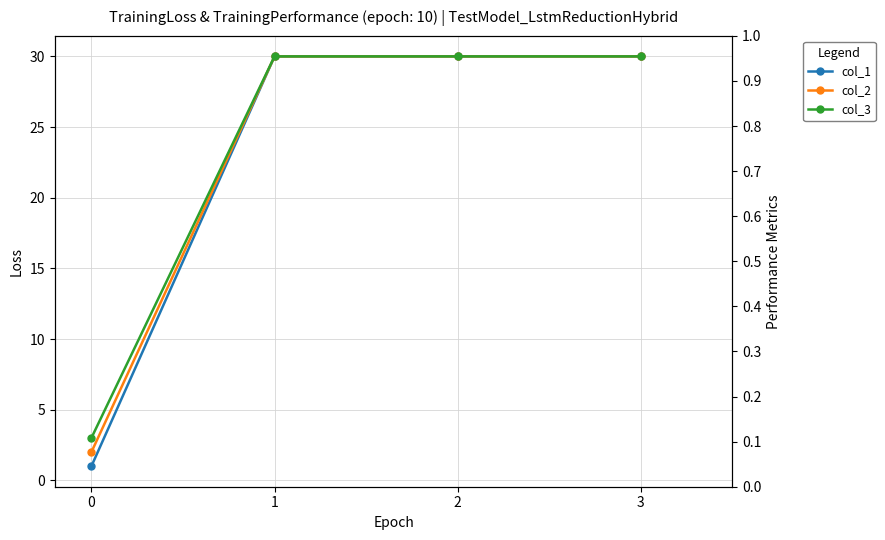

True or false: col_3 and col_2 intersect in this chart.

False